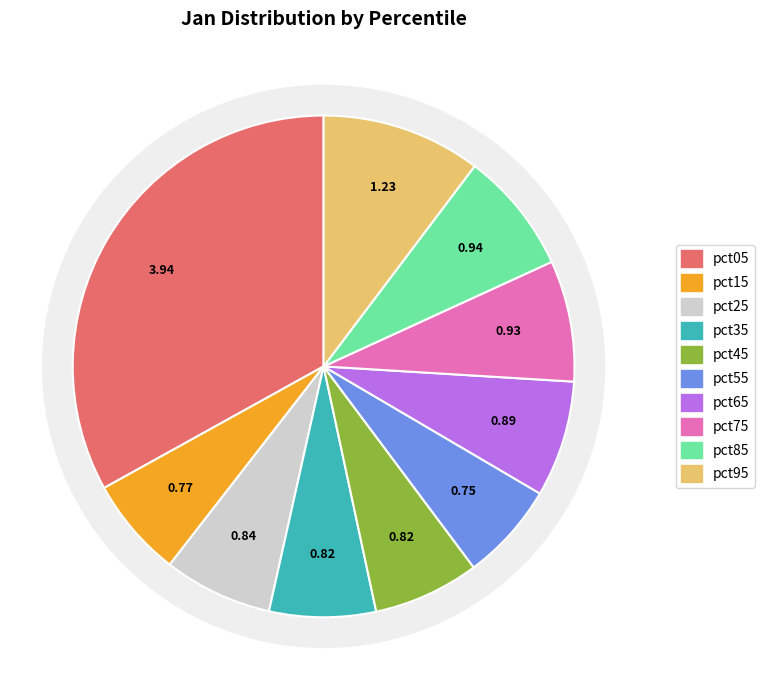

What is the largest slice in the pie chart?

pct05